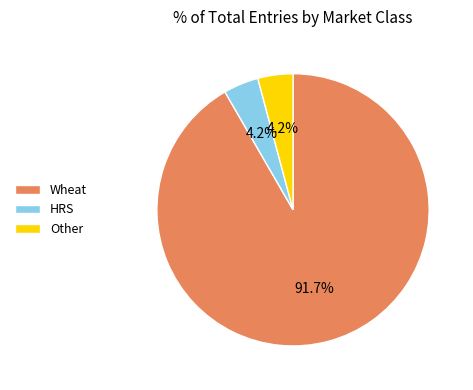

What percentage do Wheat and Other together represent?

95.8%